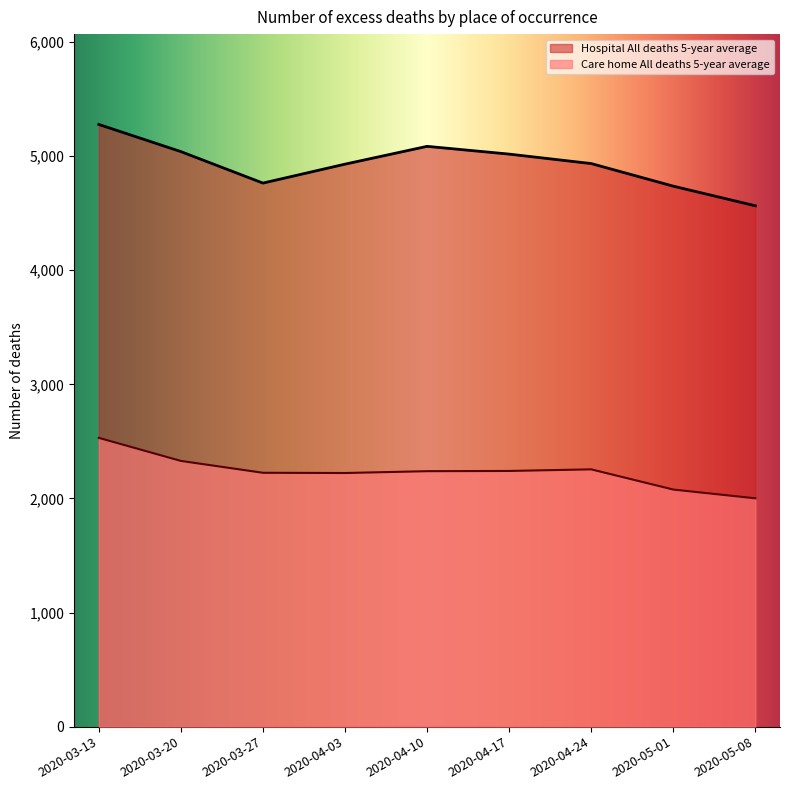

What value does the Care home All deaths 5-year average series have at 2020-04-10?

2239